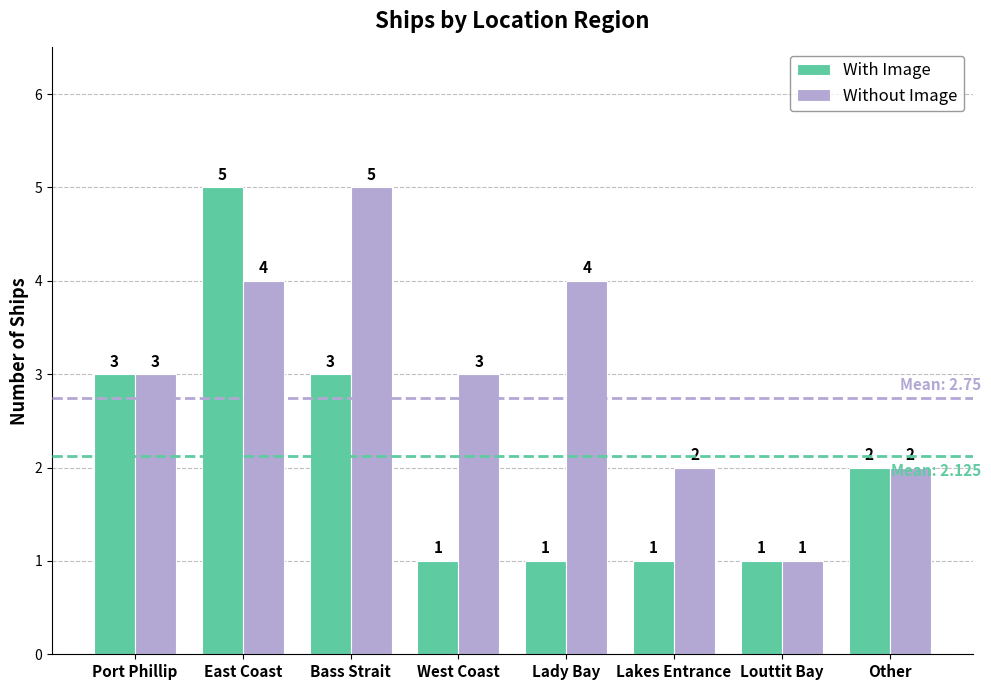

Reading left to right, what are all the values shown in this chart?

With Image: 3	5	3	1	1	1	1	2
Without Image: 3	4	5	3	4	2	1	2